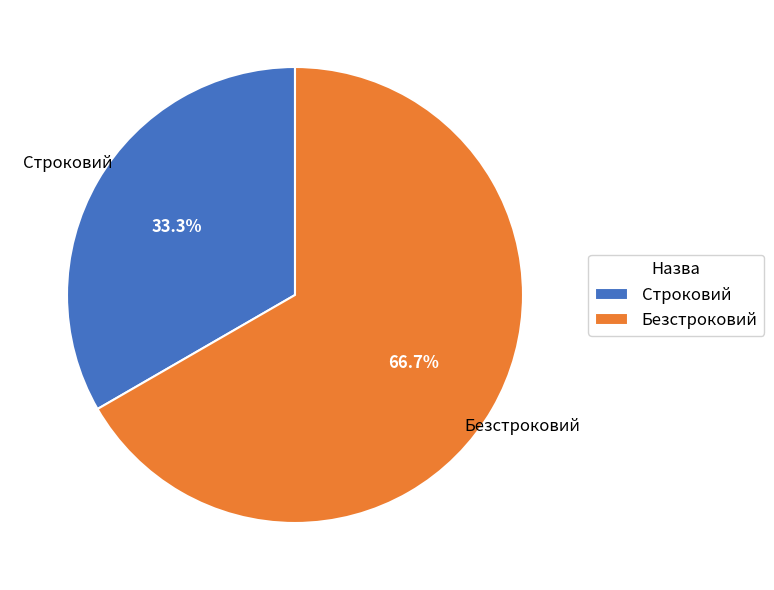

To the nearest percent, what is the difference between the largest and smallest slice percentages?

33%